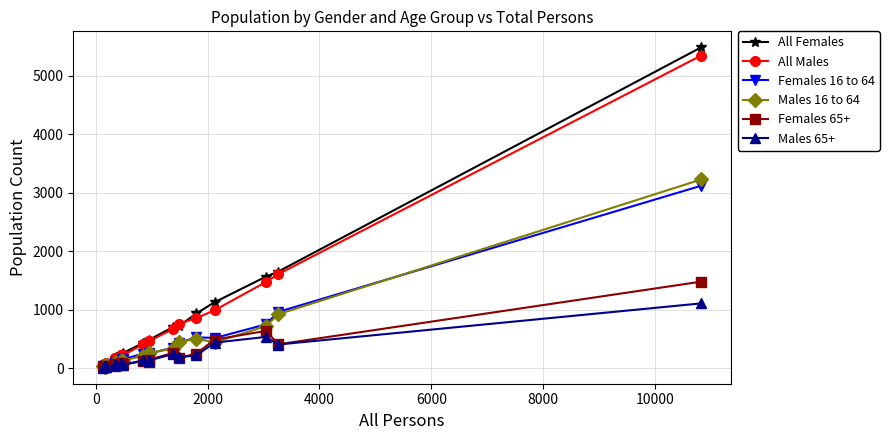

How many data points in Females 65+ are less than 118?

10